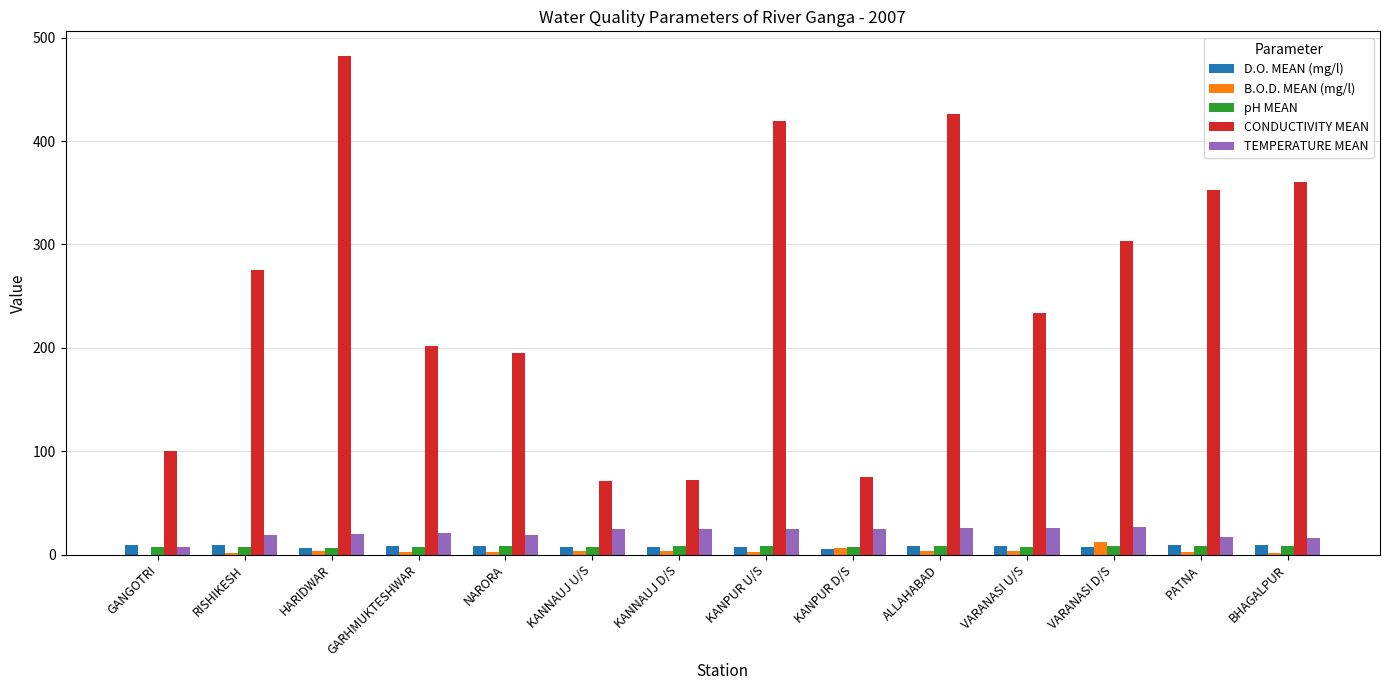

Which series changed the most between KANPUR D/S and PATNA?

CONDUCTIVITY MEAN